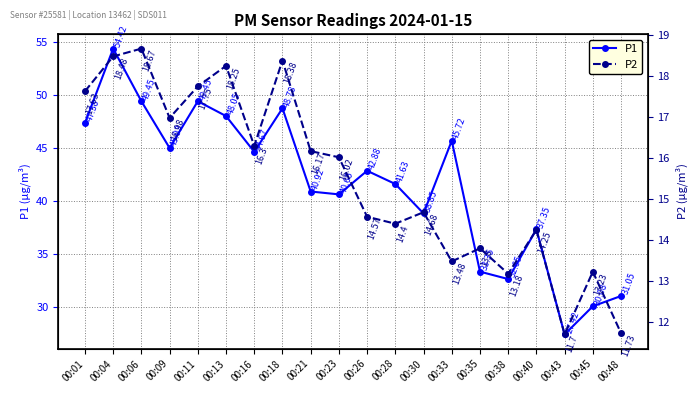

What is the value of the P1 point at the 5th from the left?

49.5